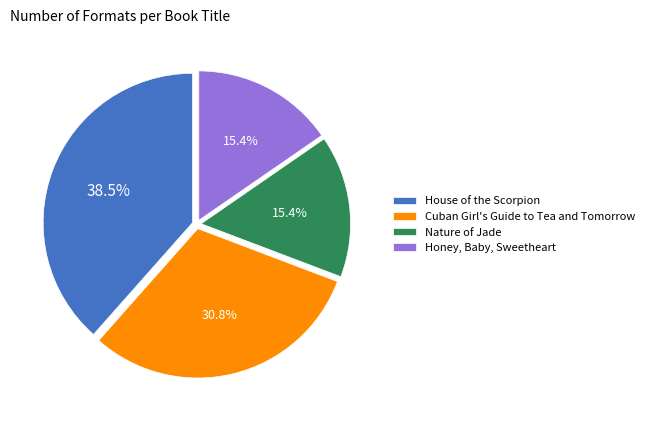

To the nearest percent, what is the average slice percentage?

25%